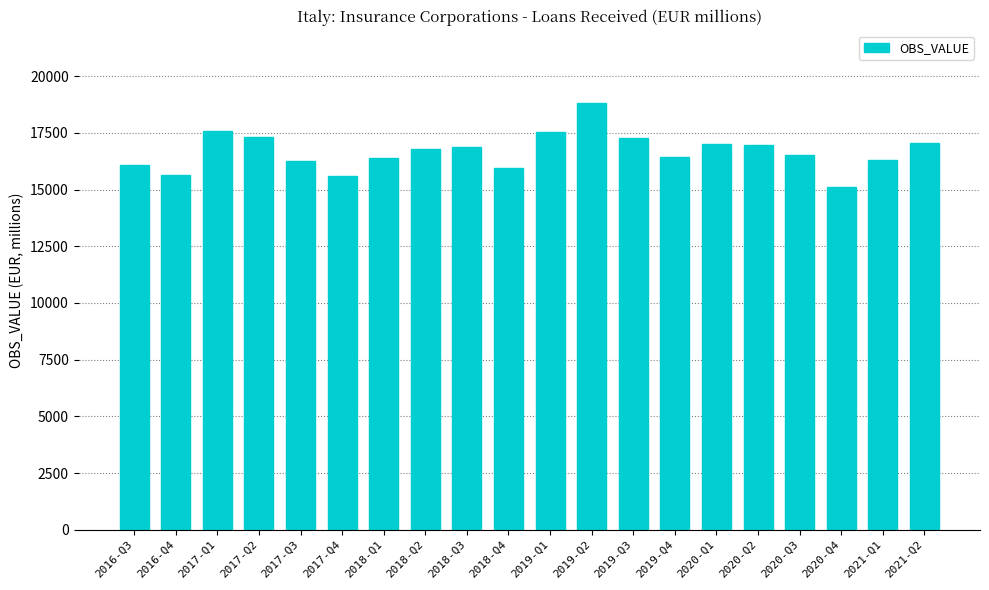

What is the average value?

16671